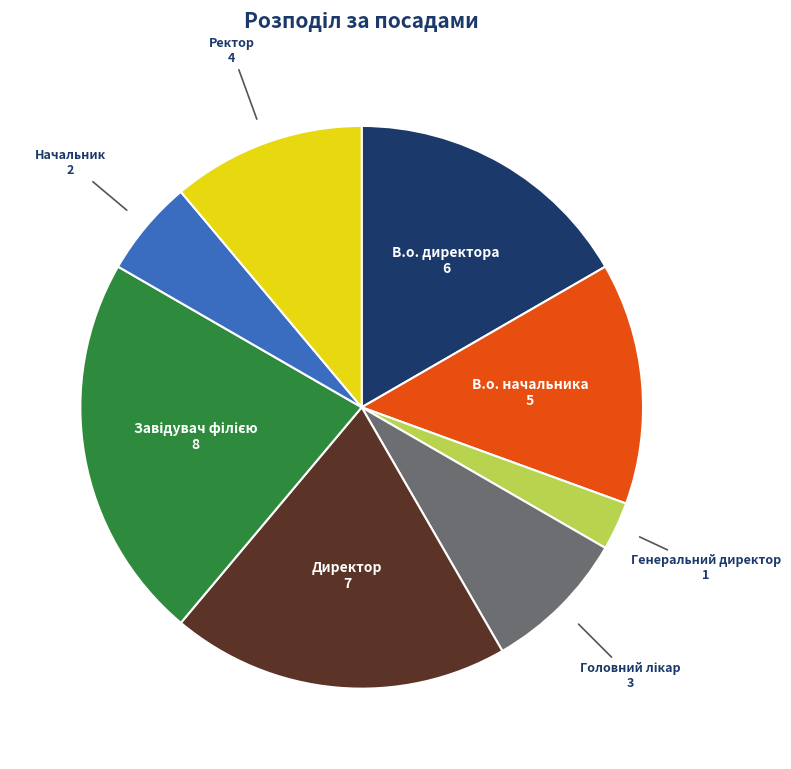

True or false: В.о. директора accounts for 17% of the total.

True